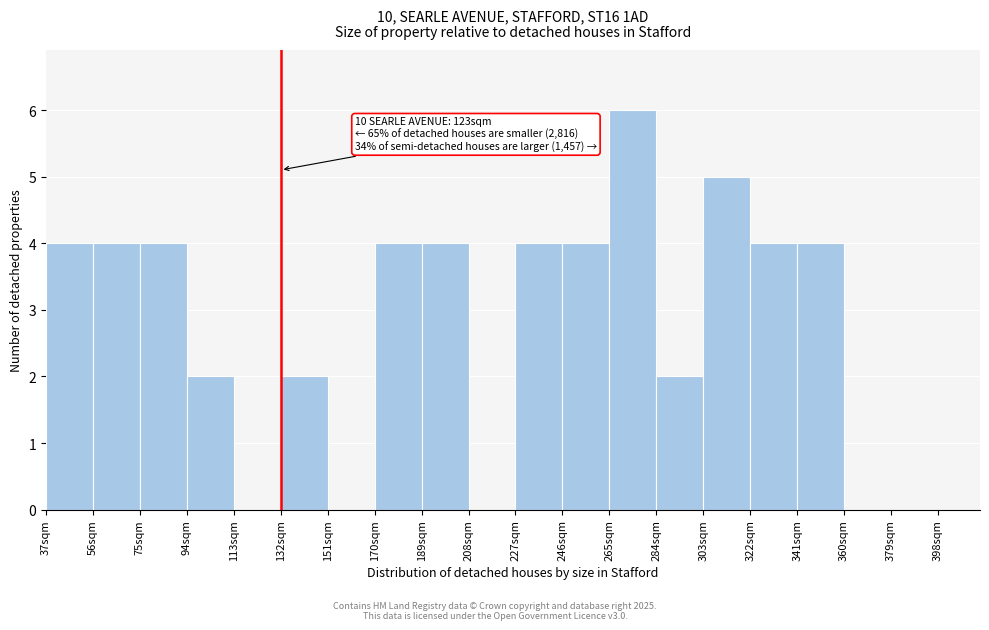

Over which range of the x-axis is the bar tallest?

265 to 284